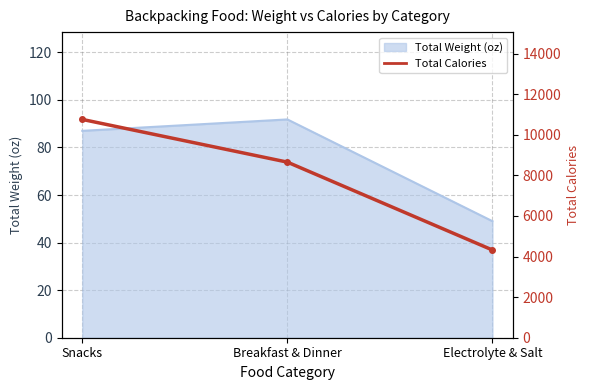

At which category does the chart reach its peak across all series?

Snacks